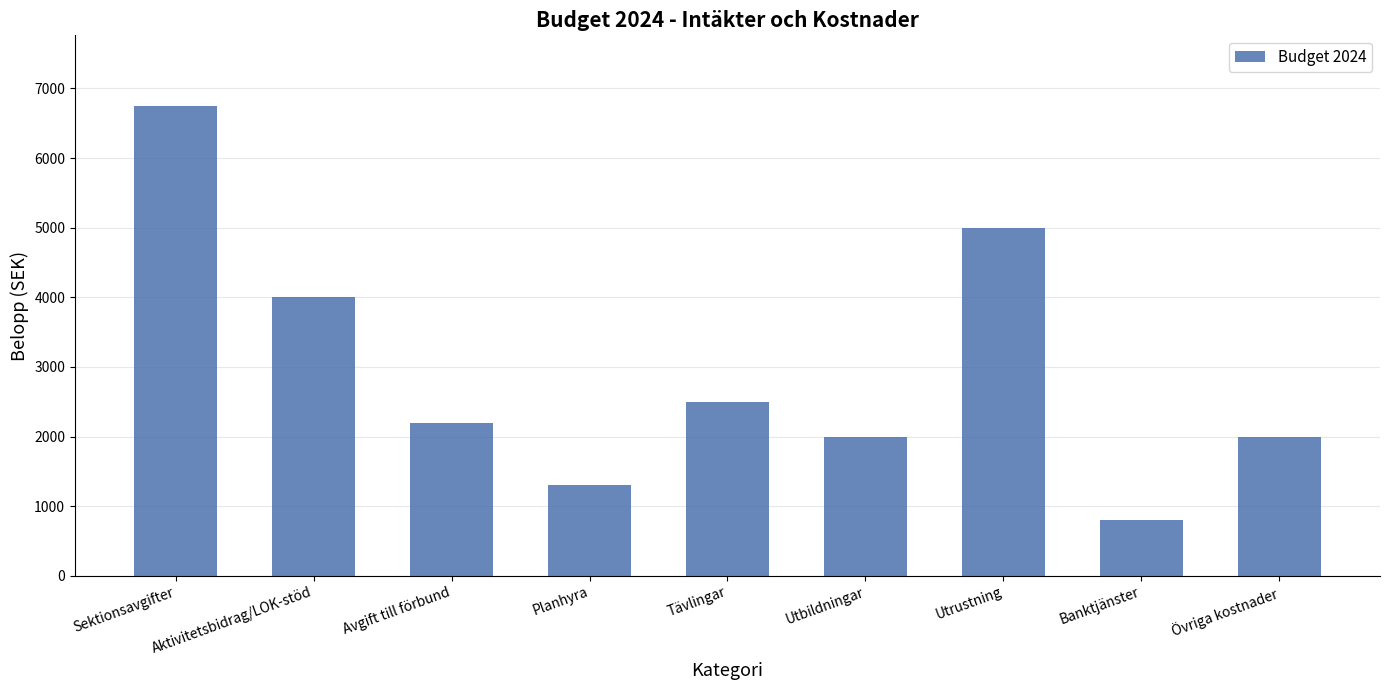

What is the difference between the values at Sektionsavgifter and Planhyra?

5450